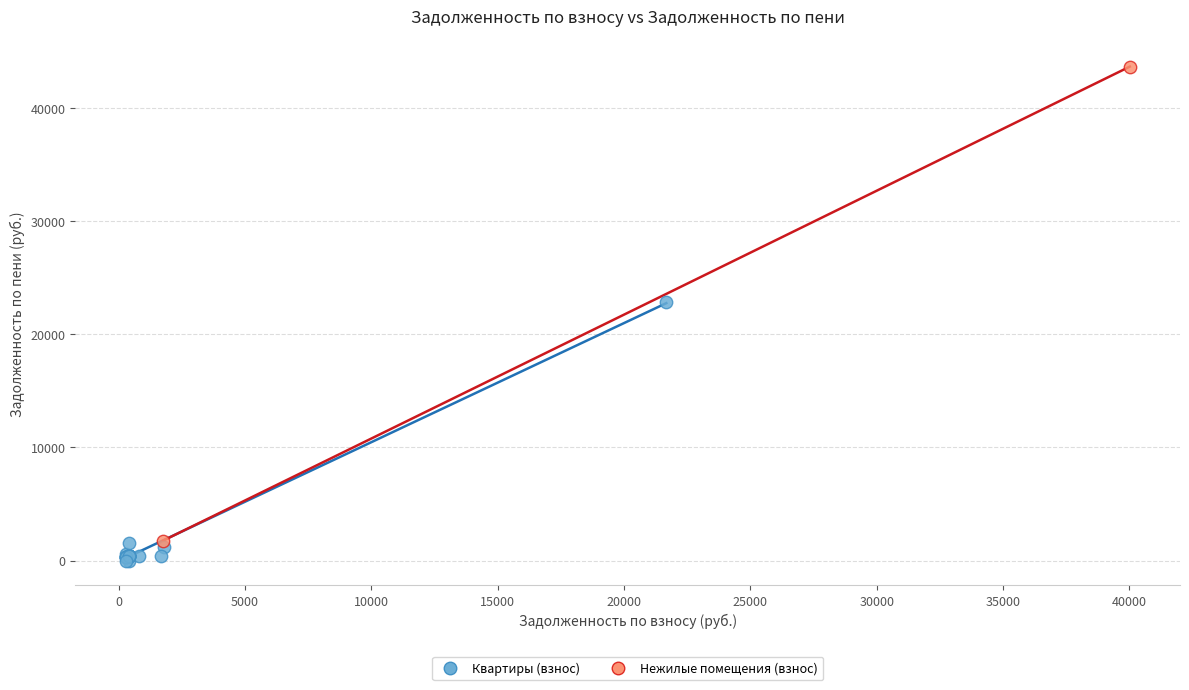

Which series reaches the minimum Y coordinate?

Квартиры (взнос)